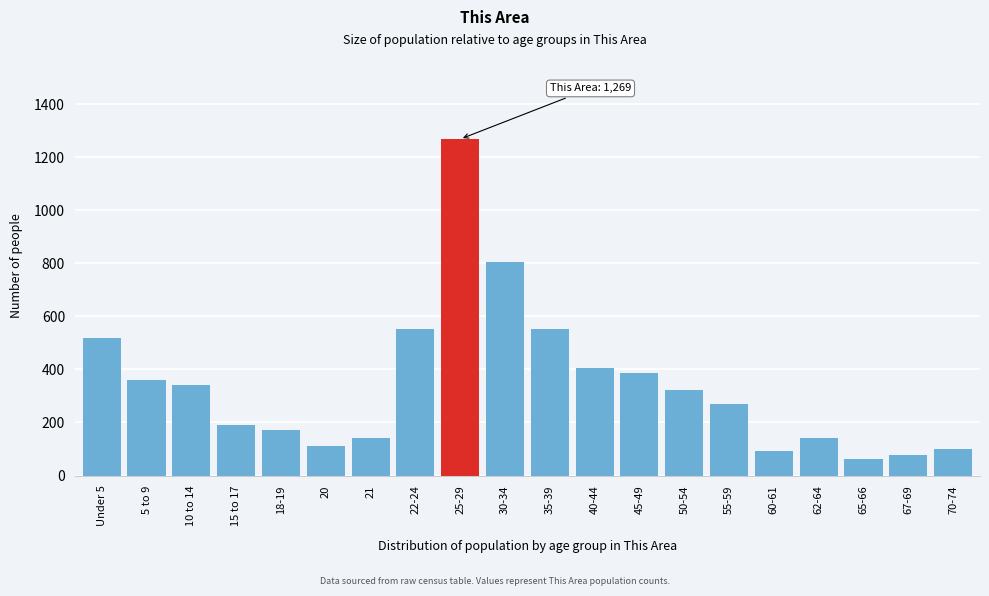

Is it true that the value at 10 to 14 is 132?

False